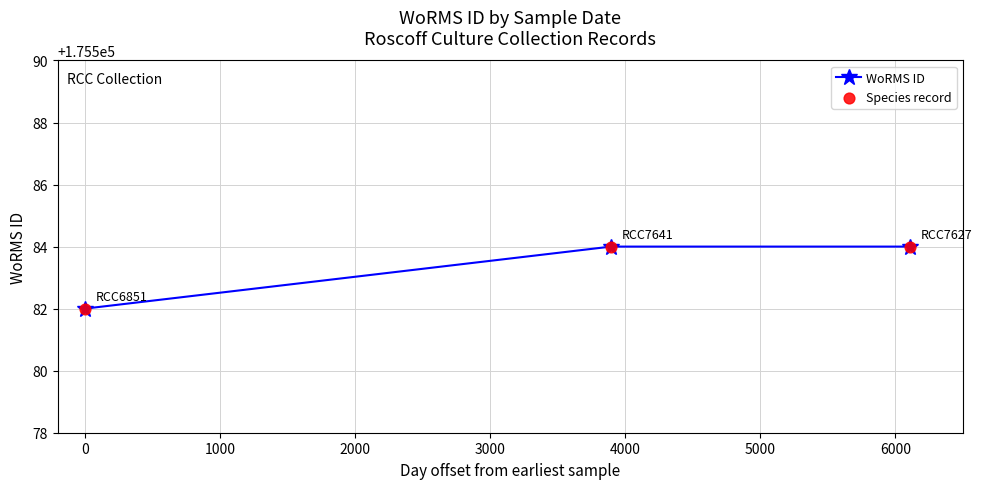

What is the value of the 2nd point from the left?

175584